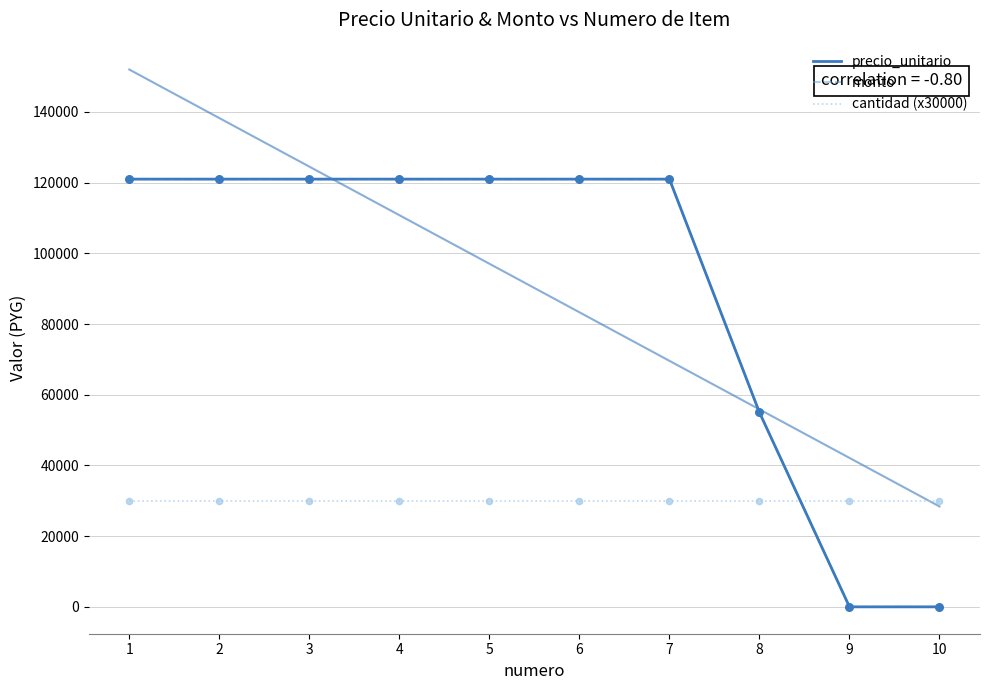

At which category is the sum across all series the highest?

1